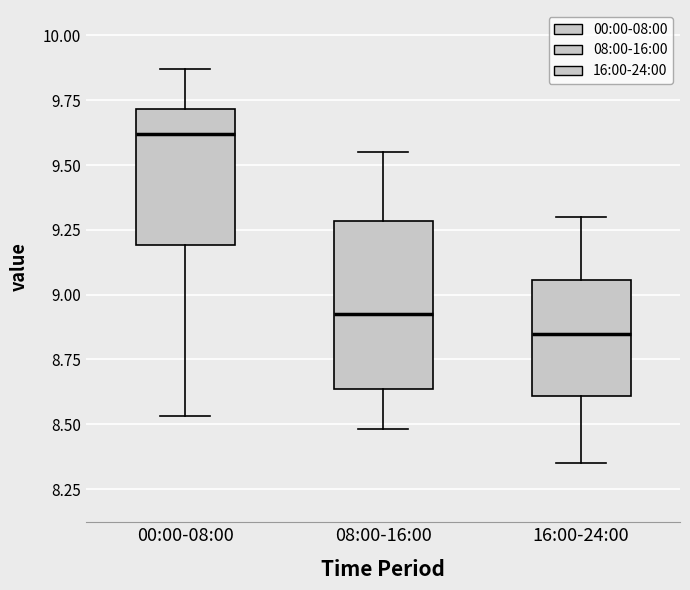

Where is the lower edge of the box for 00:00-08:00 on the y-axis? The values are not printed on the chart, so give them approximately, as read against the axis.

9.20